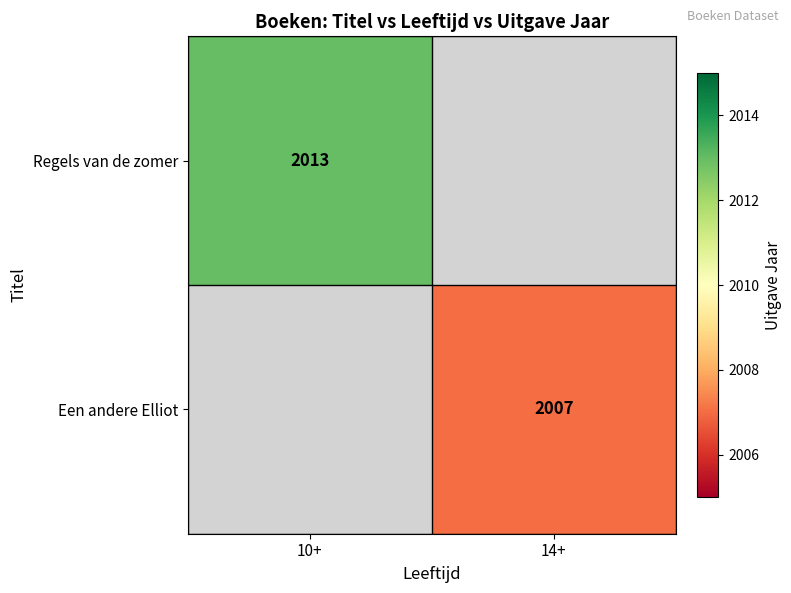

True or false: Een andere Elliot has a value of 672 at 14+.

False